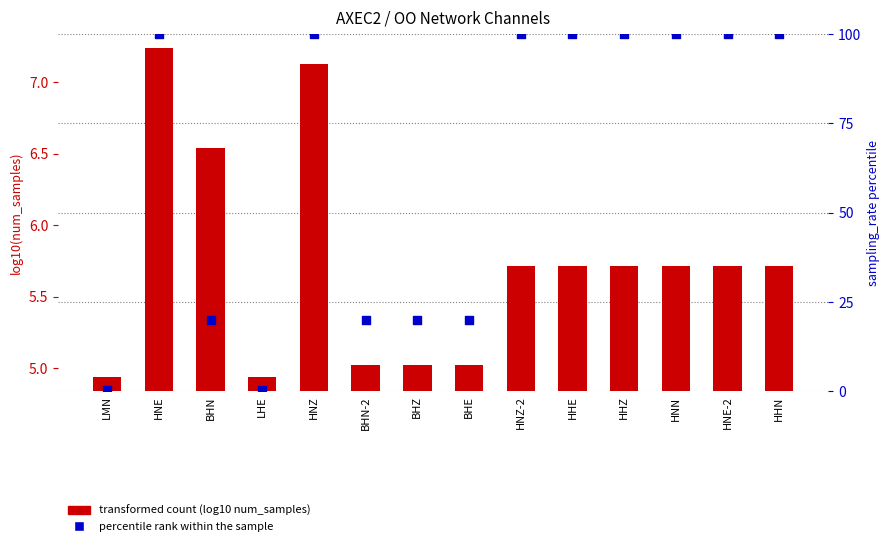

Which series has the largest total across all categories?

percentile rank within the sample